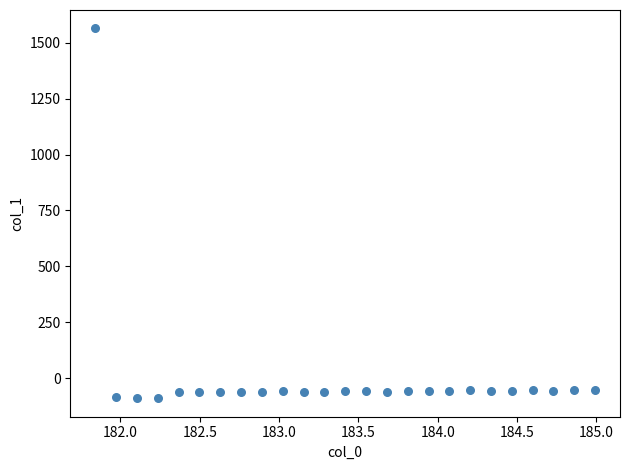

What is the range of X values (max minus min)?

3.1